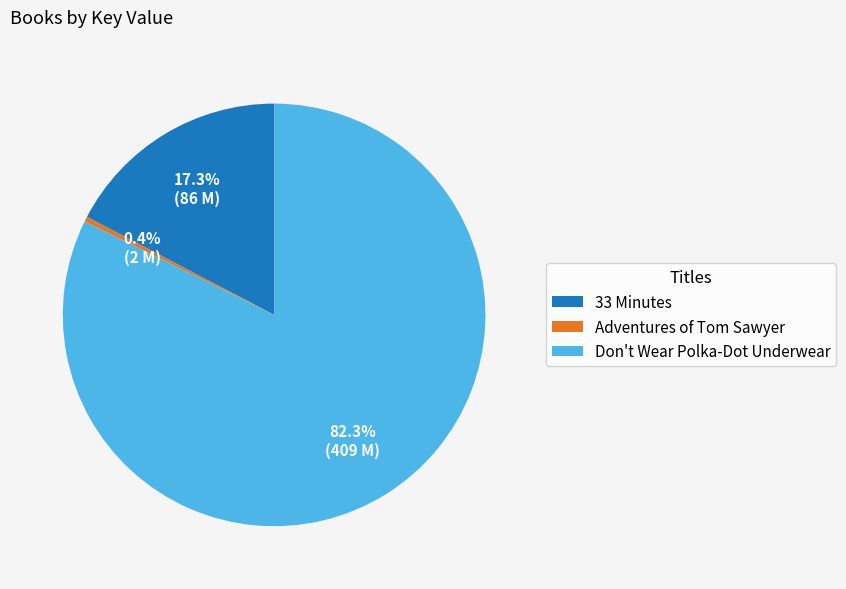

To the nearest percent, what portion does 33 Minutes represent?

17%